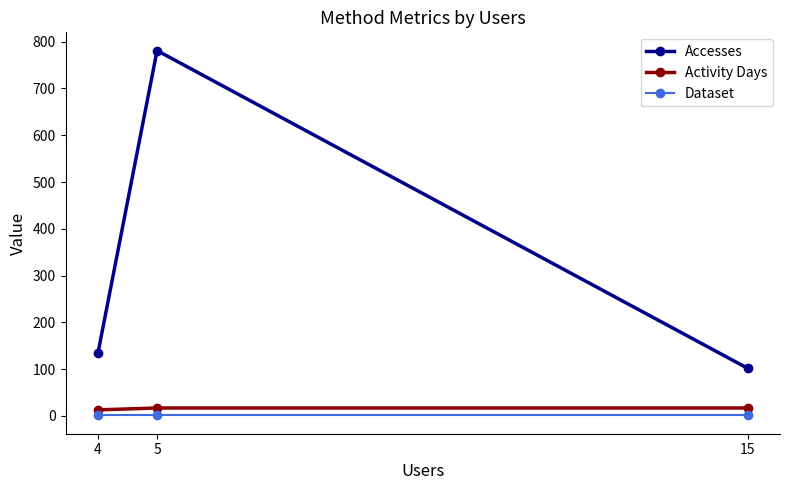

What are all the series names shown in the legend?

Accesses, Activity Days, Dataset